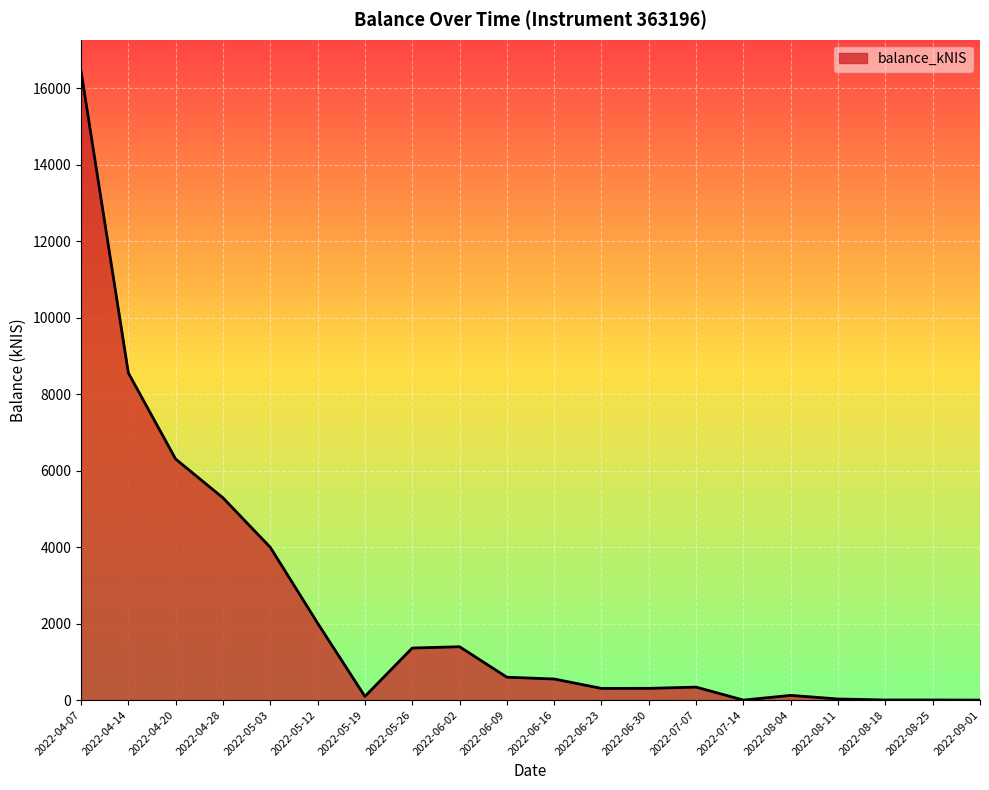

True or false: the data has more than 1 interior local peaks.

True